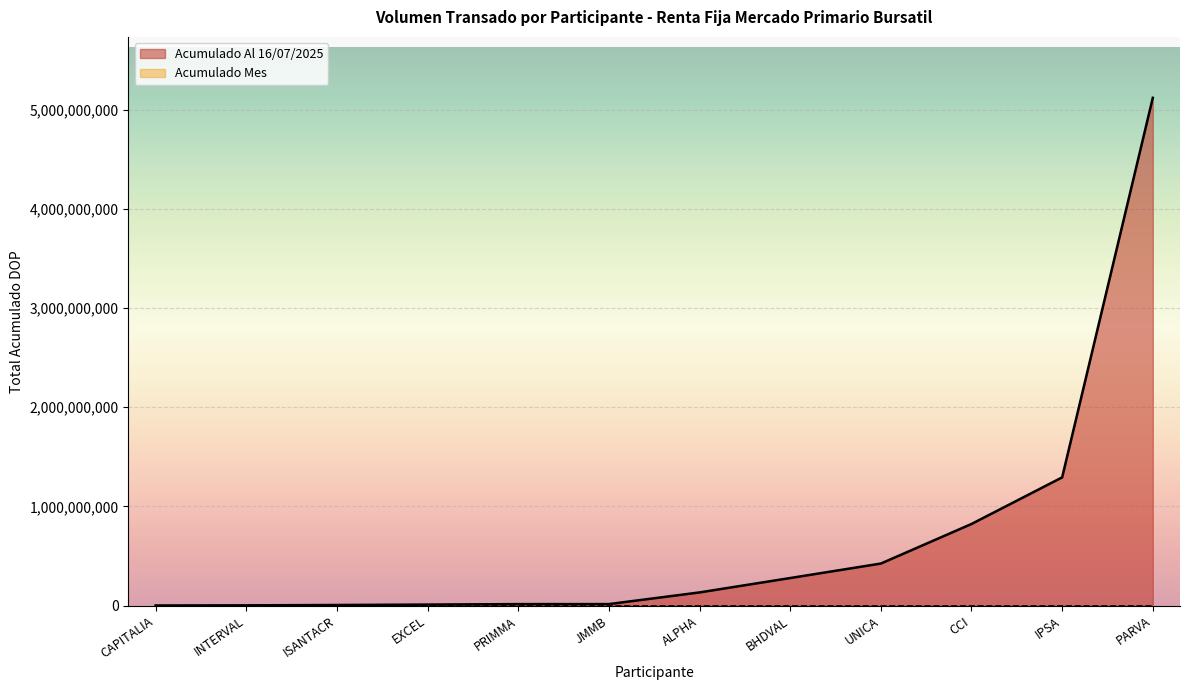

What is the lowest value of the Acumulado Al 16/07/2025 series?

314538.5